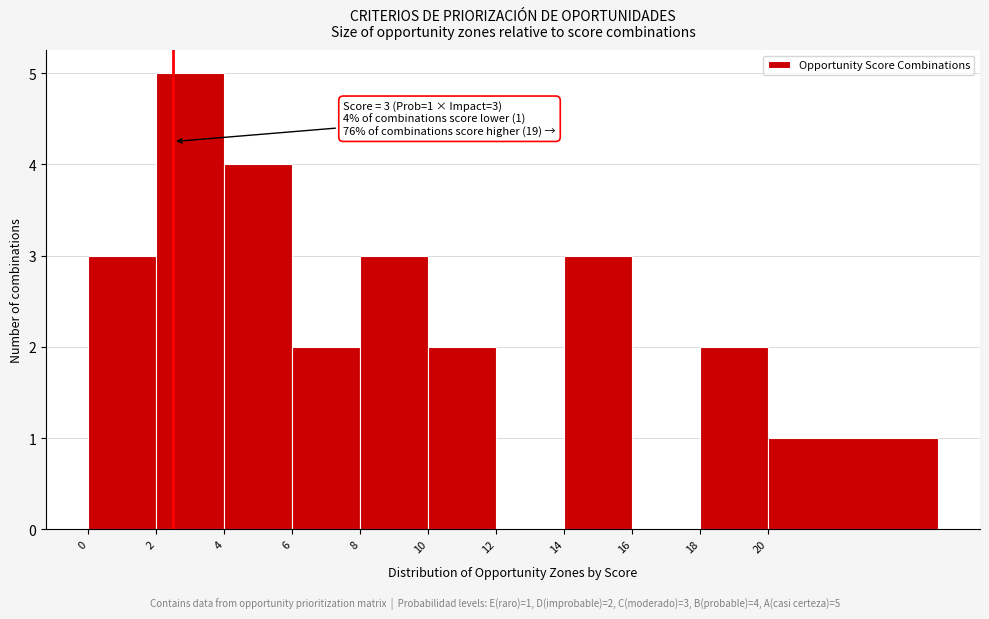

Reading left to right, list all the values displayed in this chart.

0=3	2=5	4=4	6=2	8=3	10=2	12=0	14=3	16=0	18=2	20=1